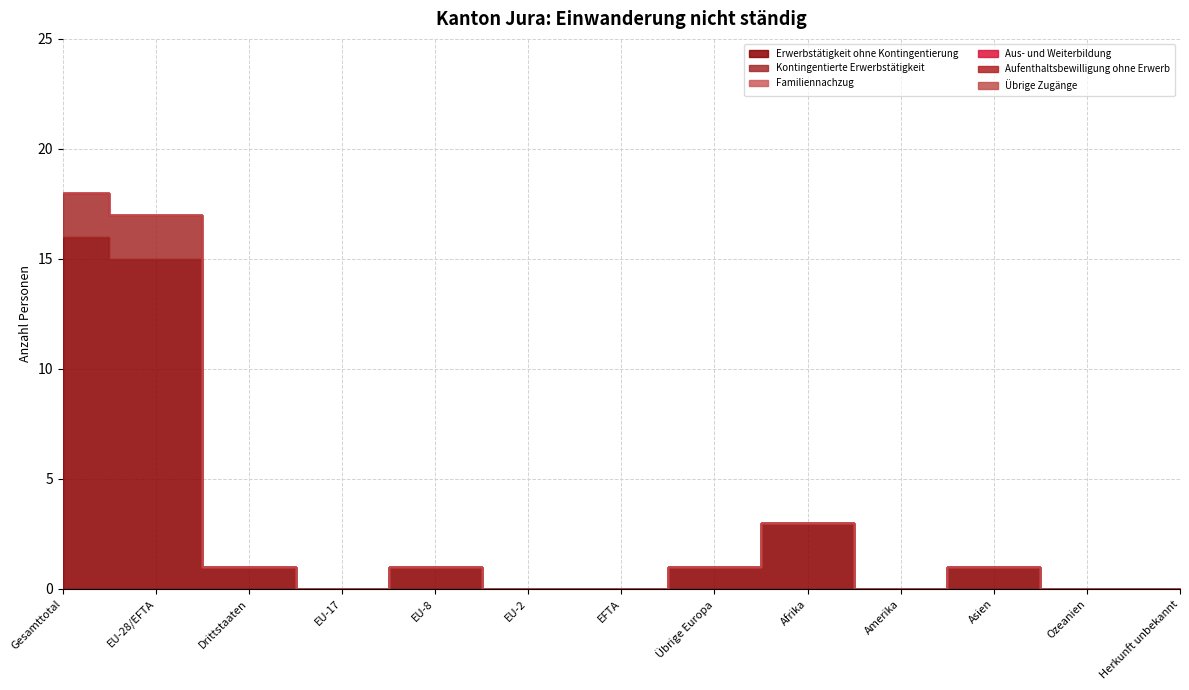

Which series has the widest spread of values?

Erwerbstätigkeit ohne Kontingentierung